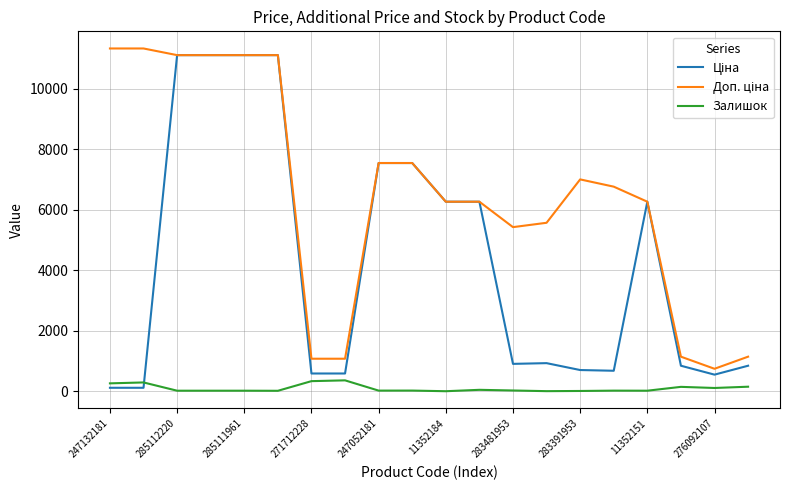

What is the maximum value shown in the chart?

11334.0